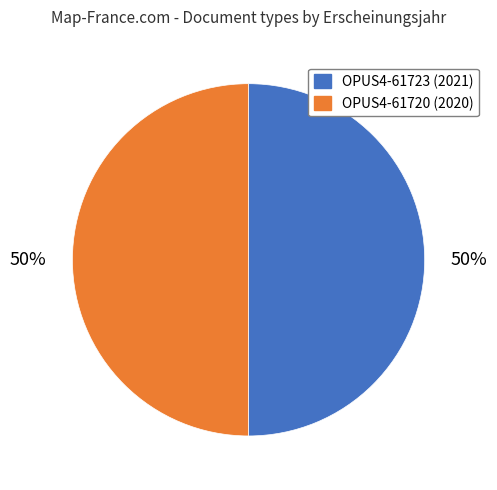

What is the ratio of the value at OPUS4-61720 to the value at OPUS4-61723?

1.0